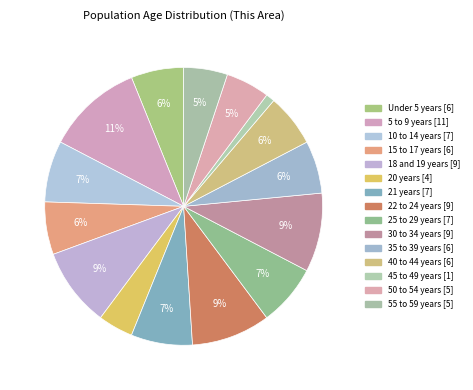

How many slices are in this pie chart?

15